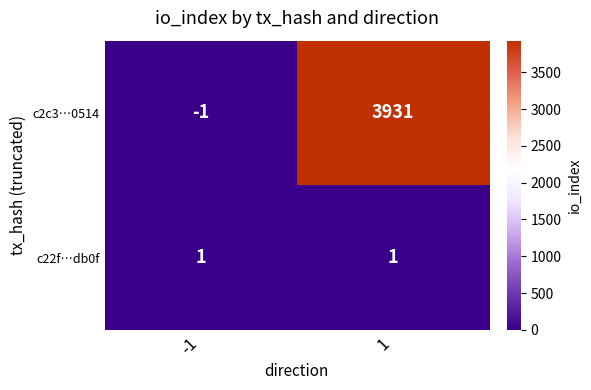

Which series has the largest range (max minus min)?

c2c3…0514